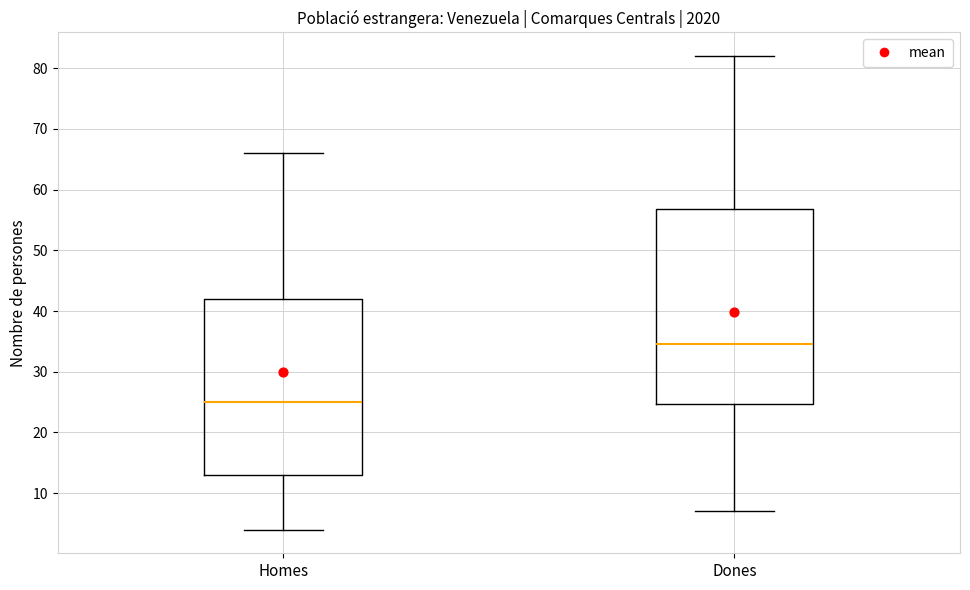

Reading left to right, read every box against the y-axis: the position of its median line, the range the box covers, and the ends of its whiskers. The values are not printed on the chart, so give them approximately, as read against the axis.

Homes: median 25, box 13 to 42, whiskers 4 to 66
Dones: median 35, box 25 to 57, whiskers 7 to 82